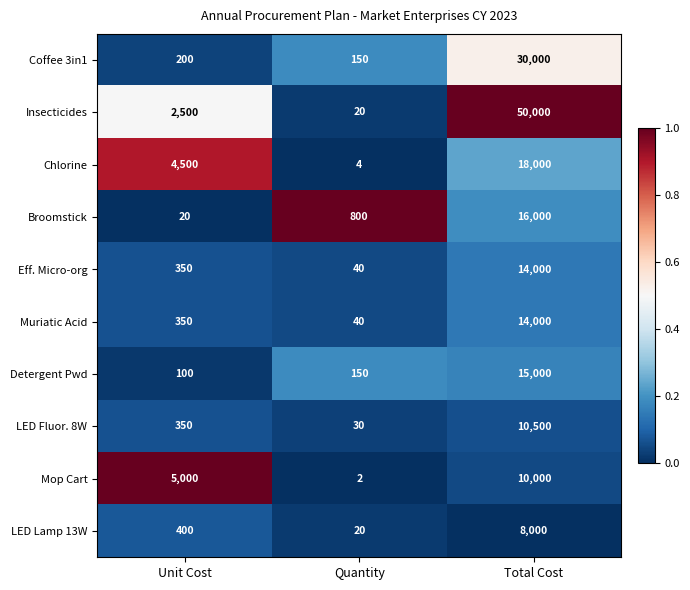

True or false: LED Fluor. 8W has a value of 350 at Unit Cost.

True